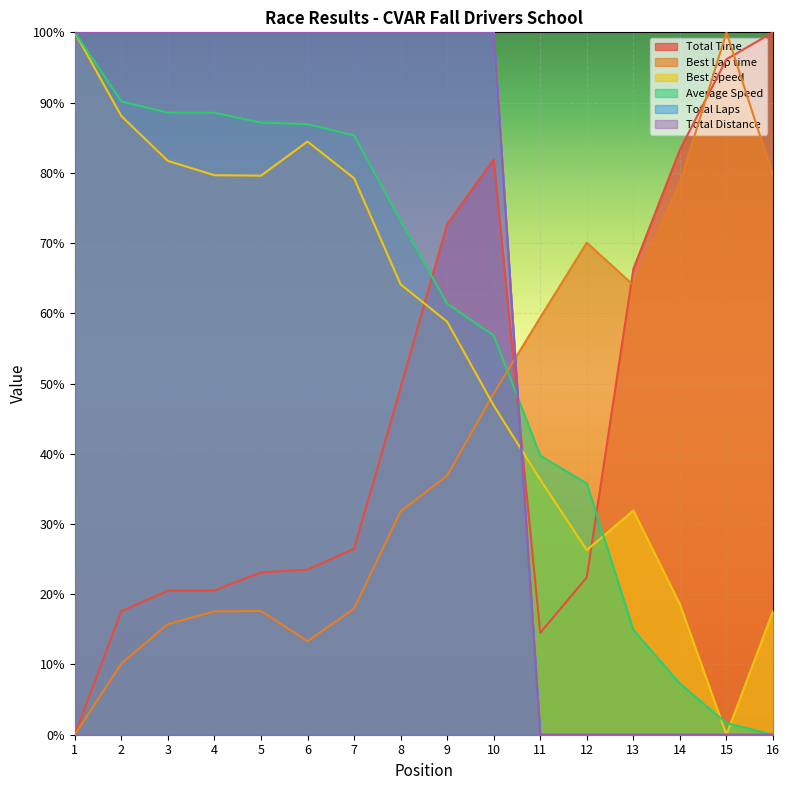

What is the difference between the highest and lowest values at 6?

86.7